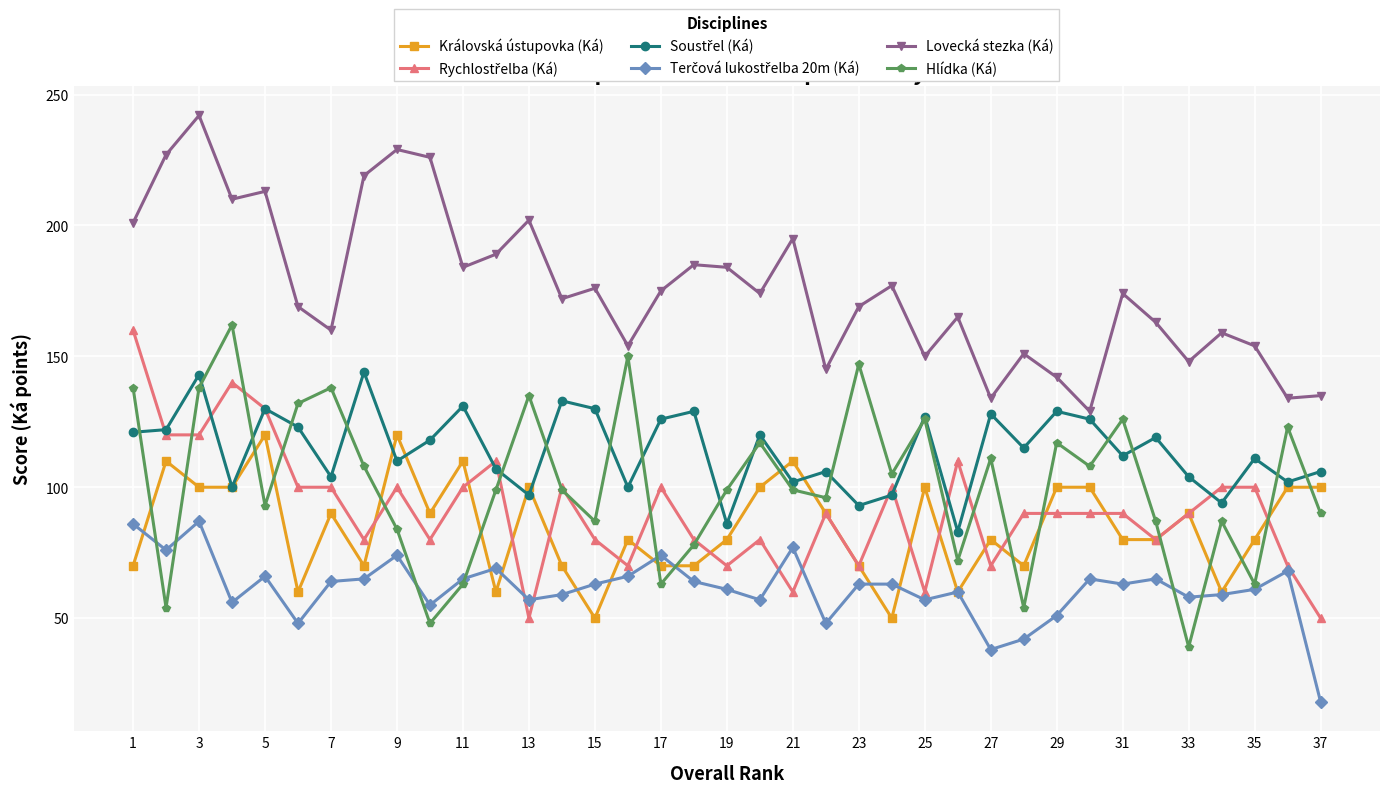

How many data points does each series have?

37